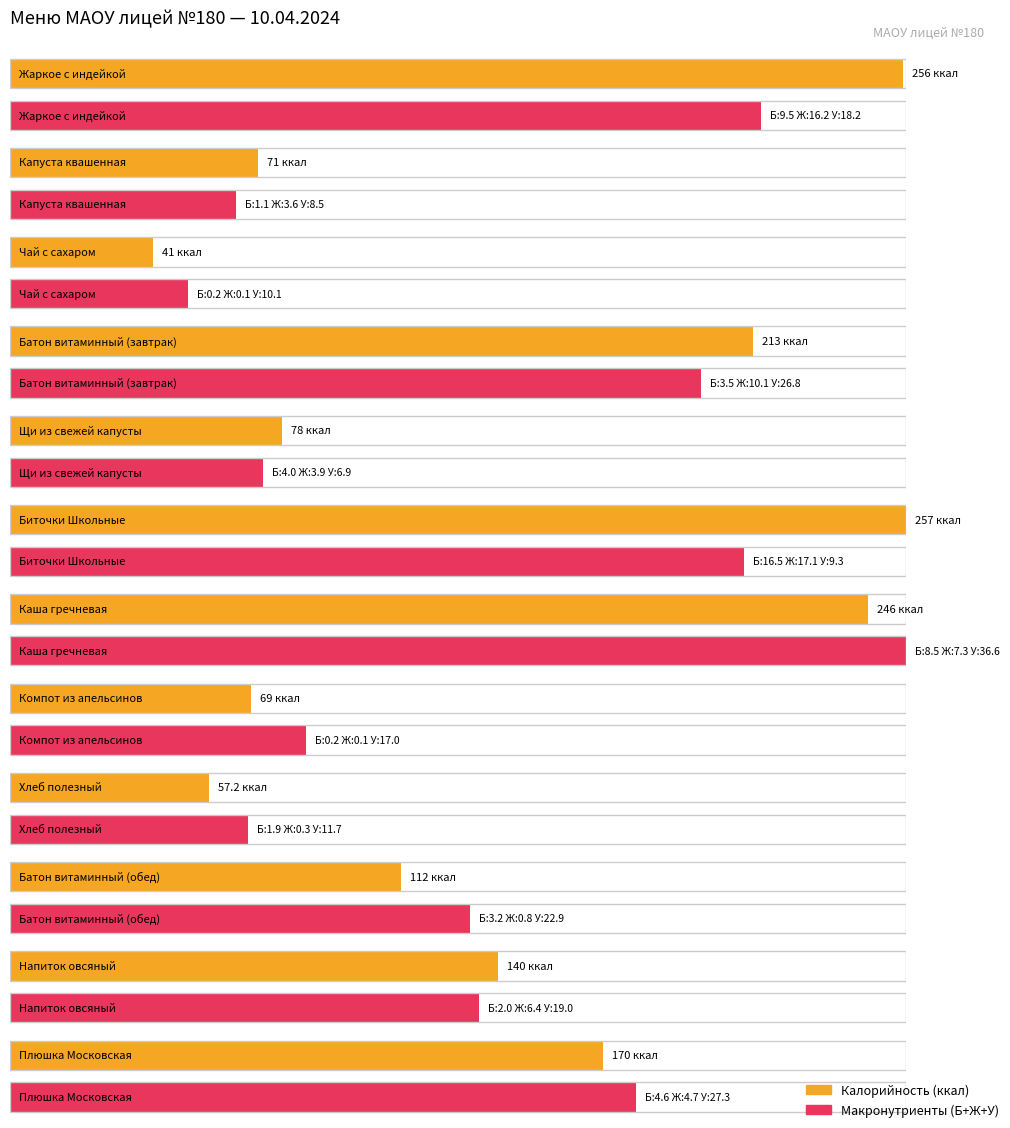

At which label does Углеводы reach its peak?

Каша гречневая